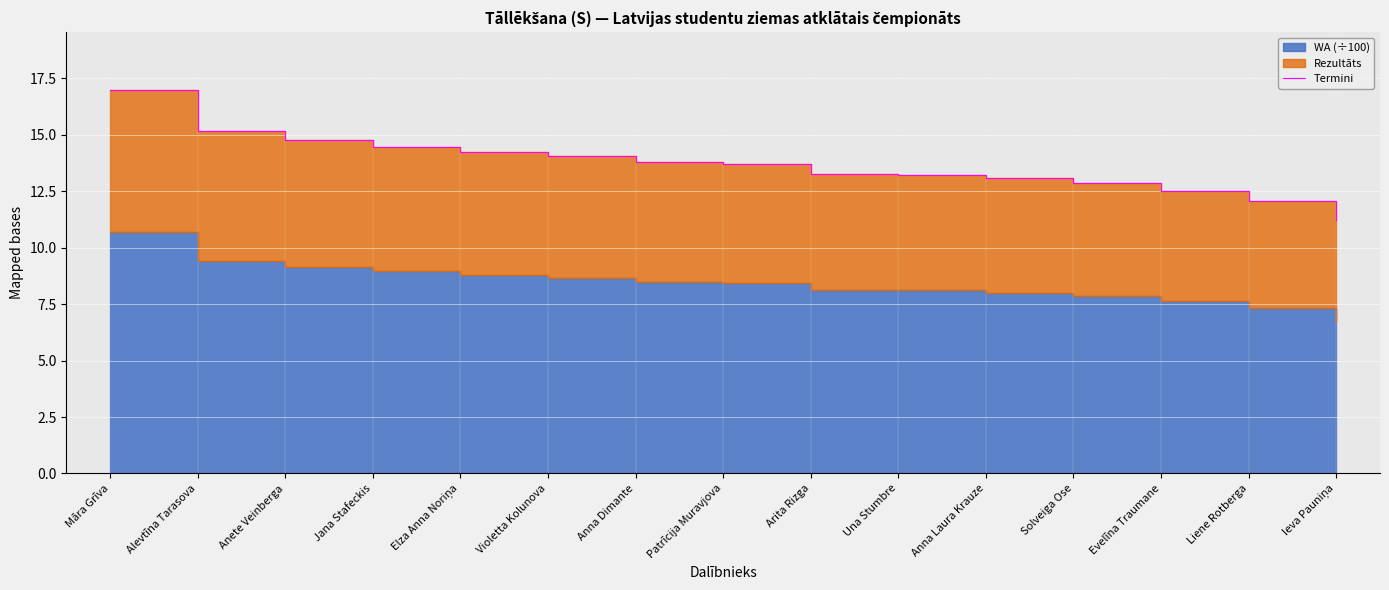

Which label corresponds to the smallest value in the chart?

Ieva Pauniņa